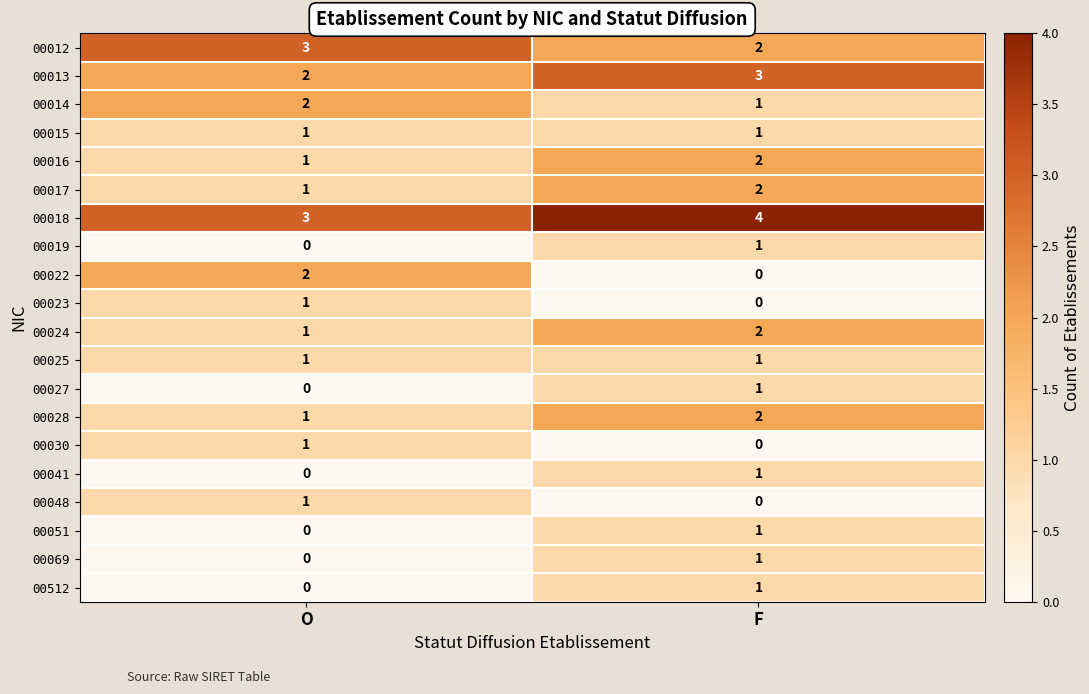

What is the average value of the 00018 series?

4